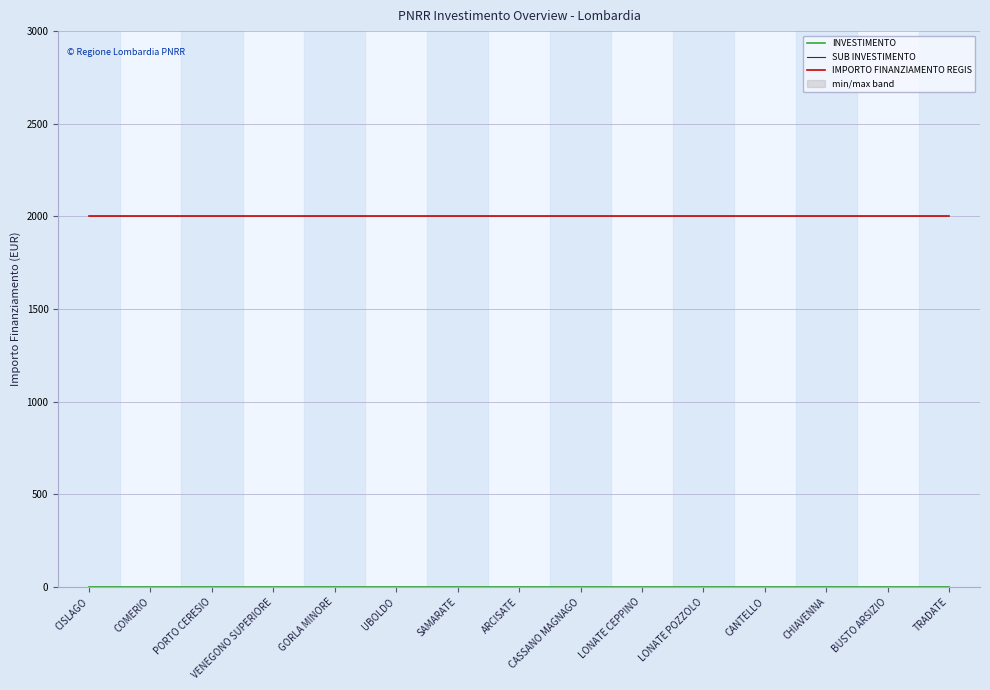

How many series are shown in this chart?

3